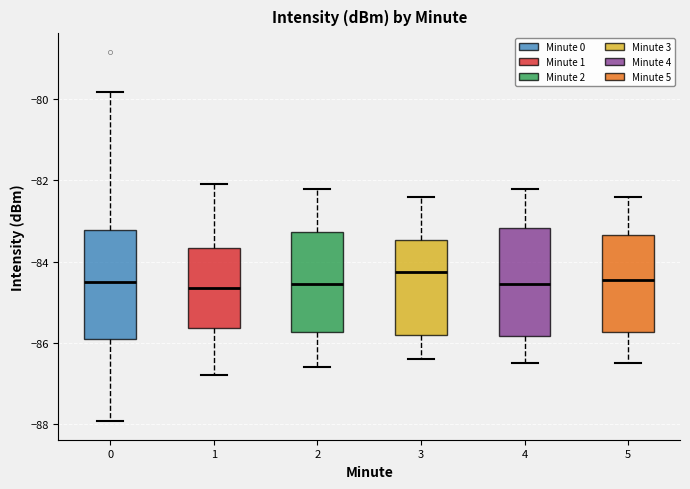

Where does the upper whisker of the box at x = 5 end on the y-axis? The values are not printed on the chart, so give them approximately, as read against the axis.

-82.4